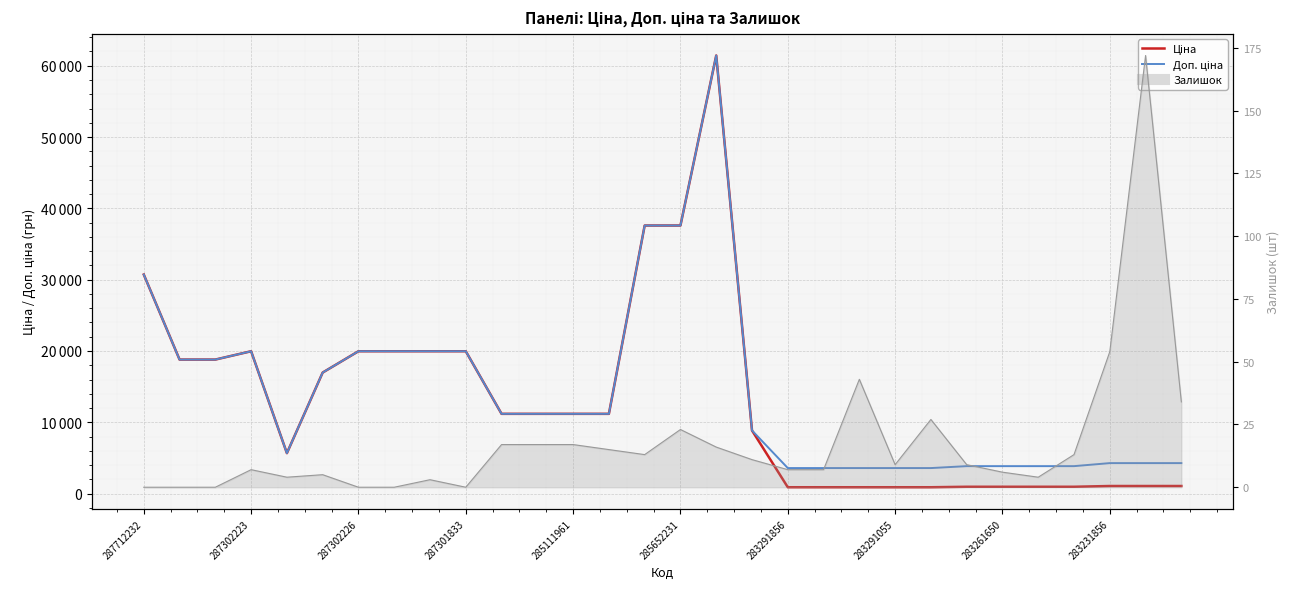

At which label does Доп. ціна first exceed 11188?

287712232